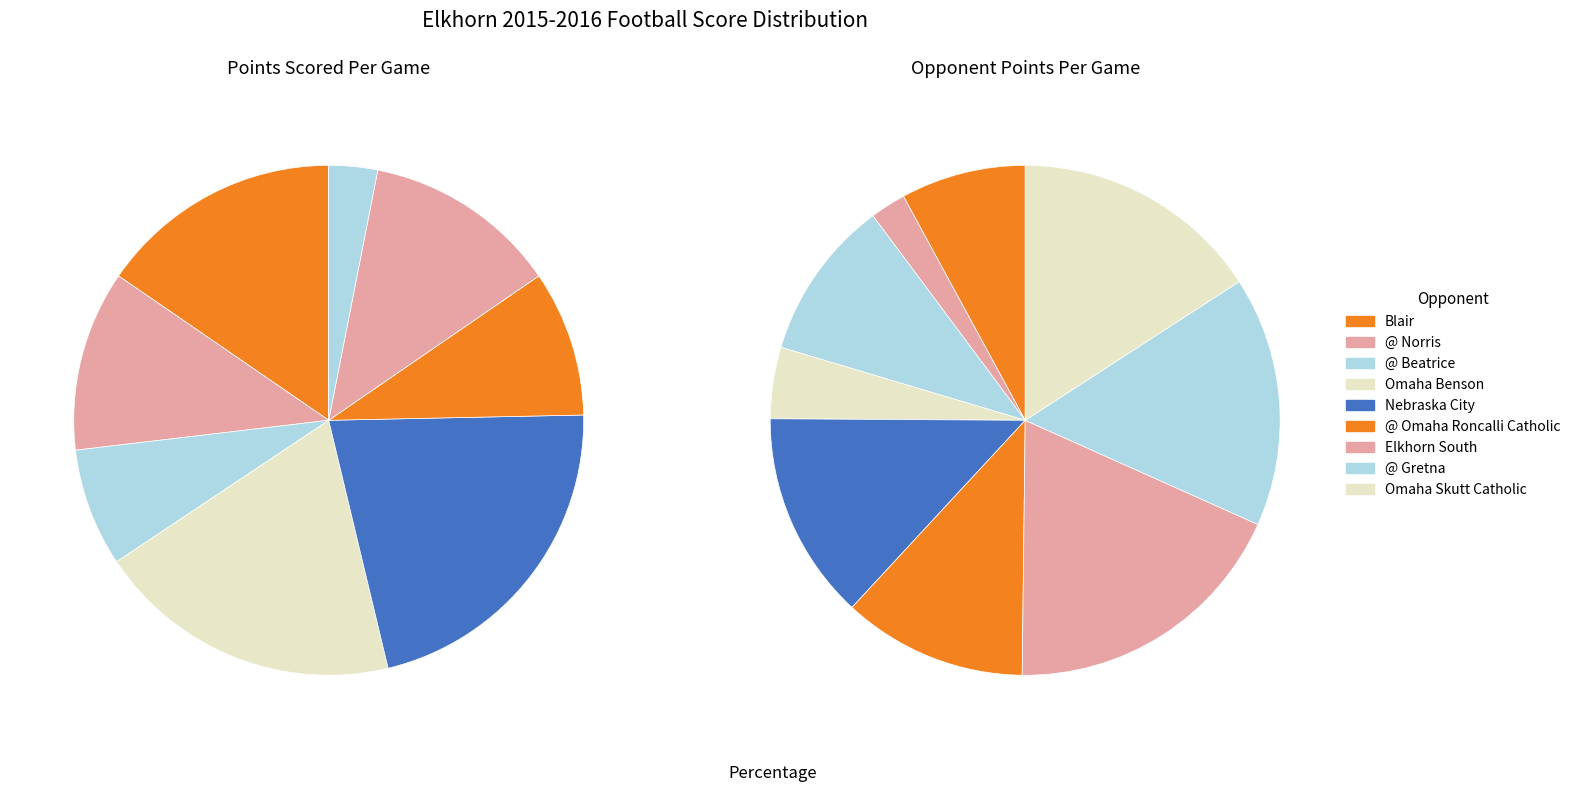

What portion of the pie excludes @ Gretna?

96.9%